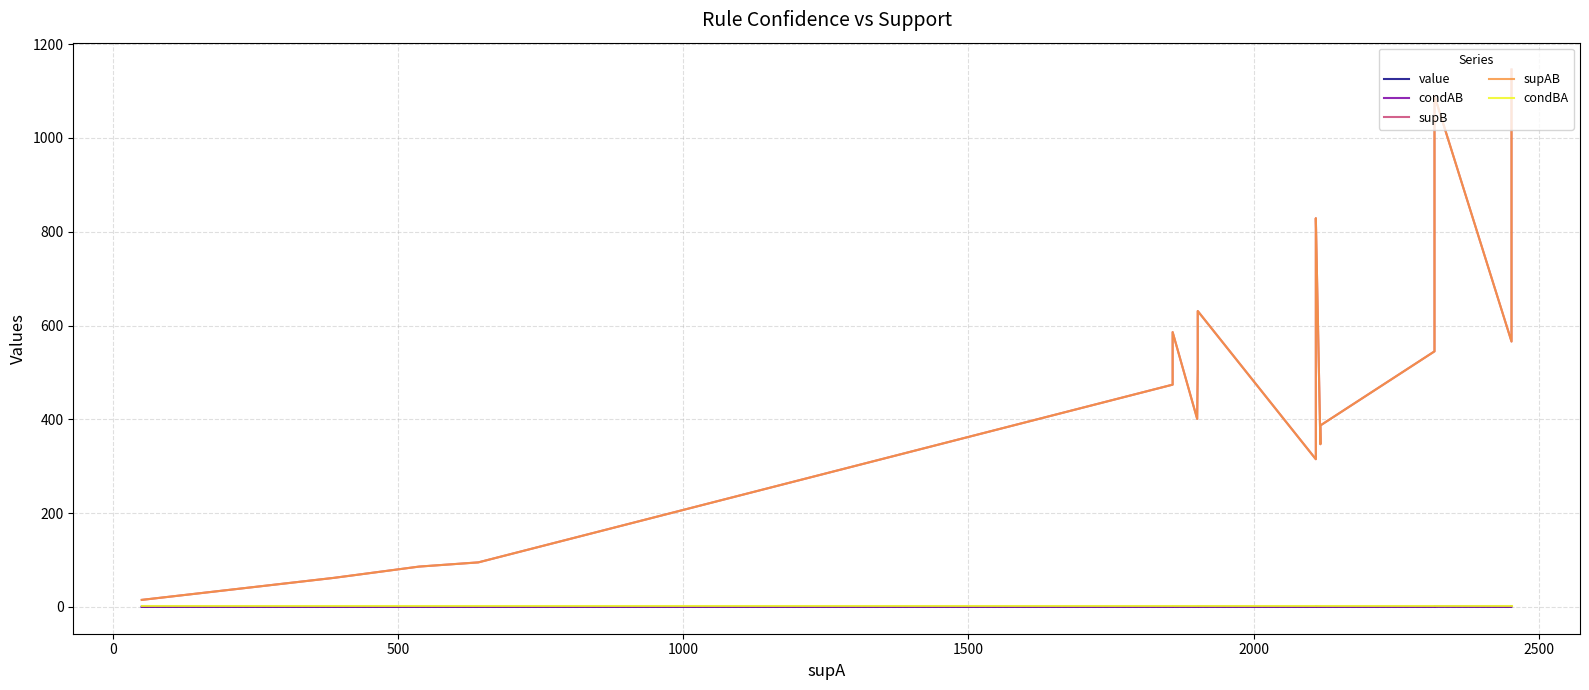

Does the chart have visible grid lines?

Yes